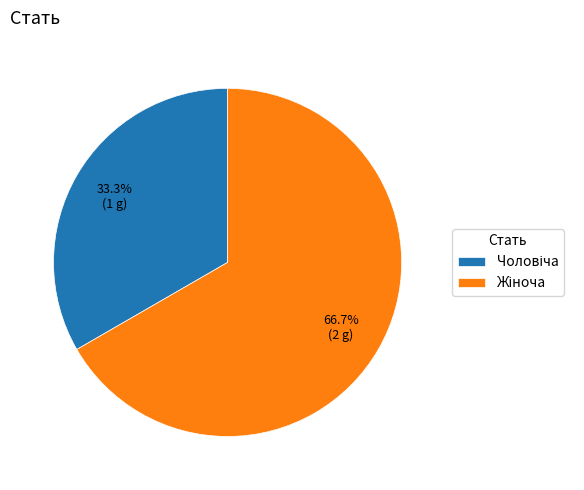

Does any single category account for the majority?

Yes